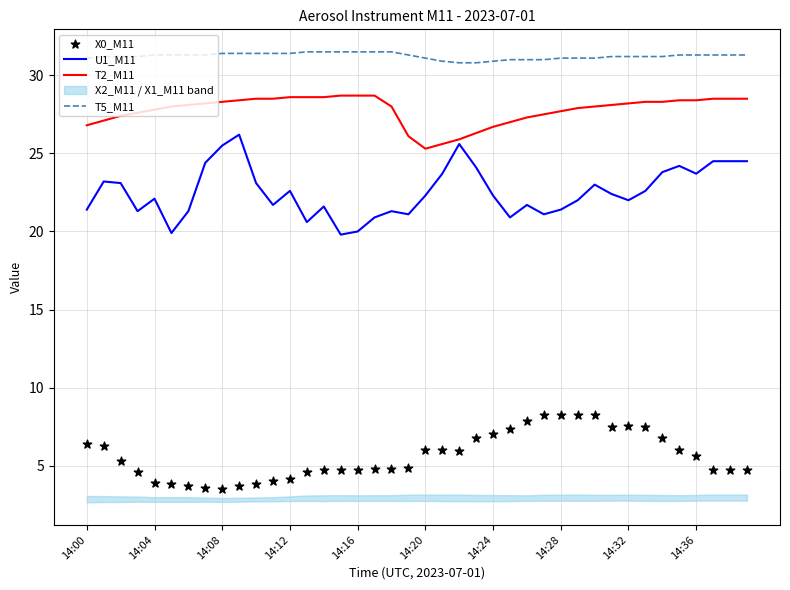

What is the total value across all series at 27?

87.8